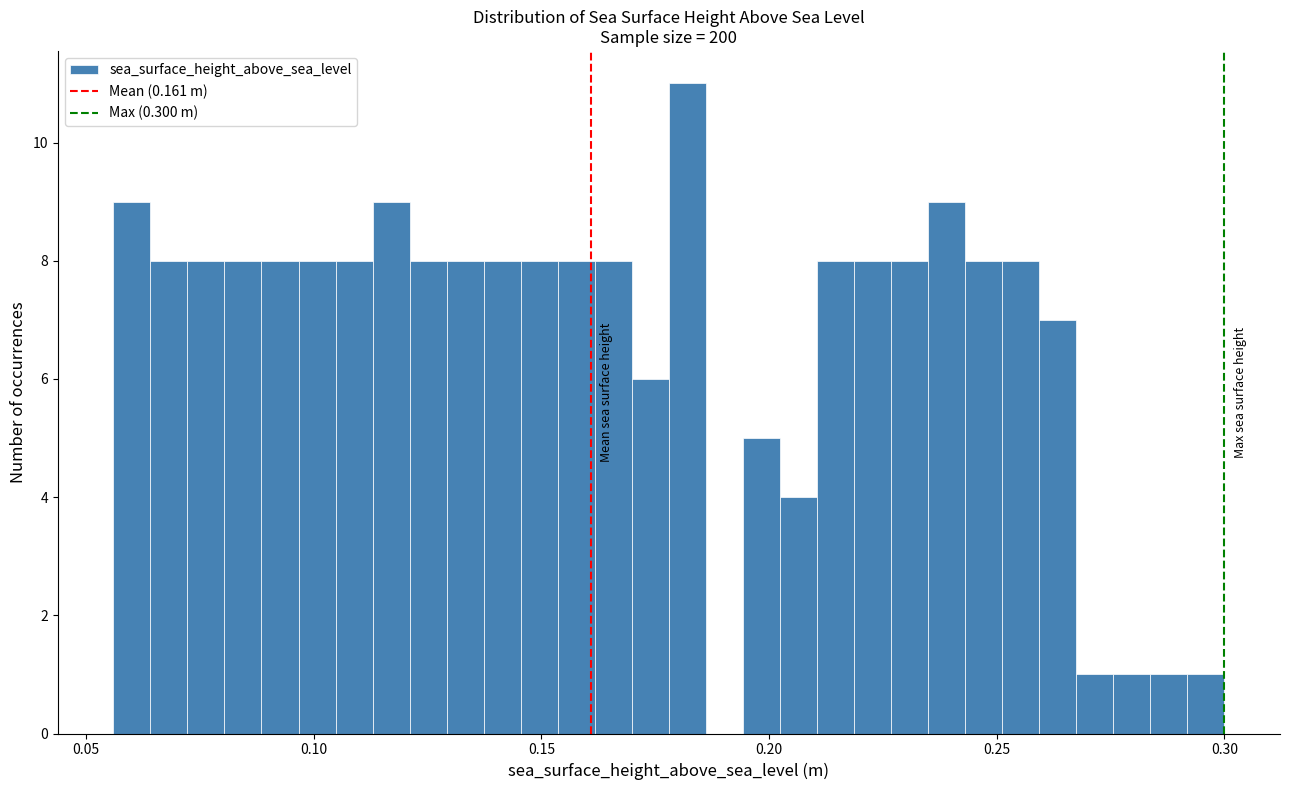

Around what value on the x-axis is the tallest bar? Give the approximate position of its centre, as read against the axis.

0.180